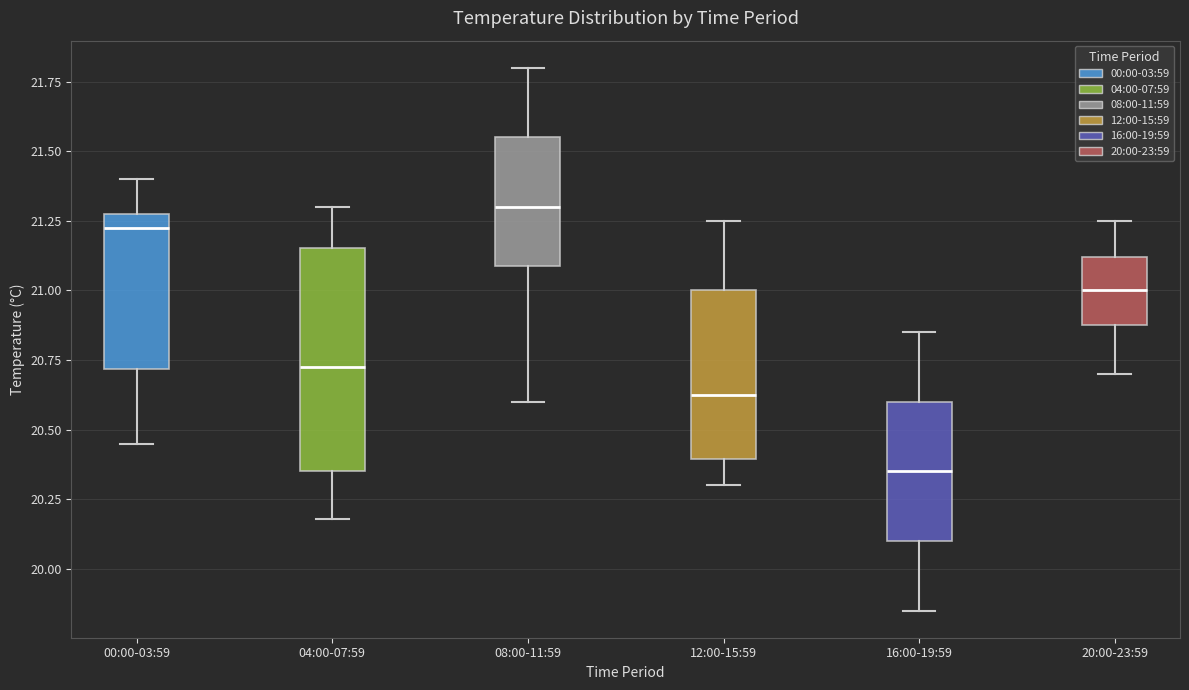

Where does the lower whisker of the box for 16:00-19:59 end on the y-axis? The values are not printed on the chart, so give them approximately, as read against the axis.

19.85